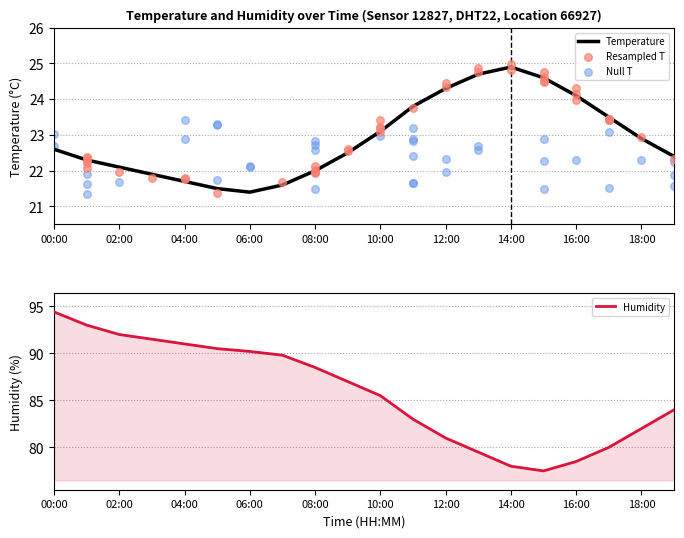

Which series has the largest total across all categories?

humidity